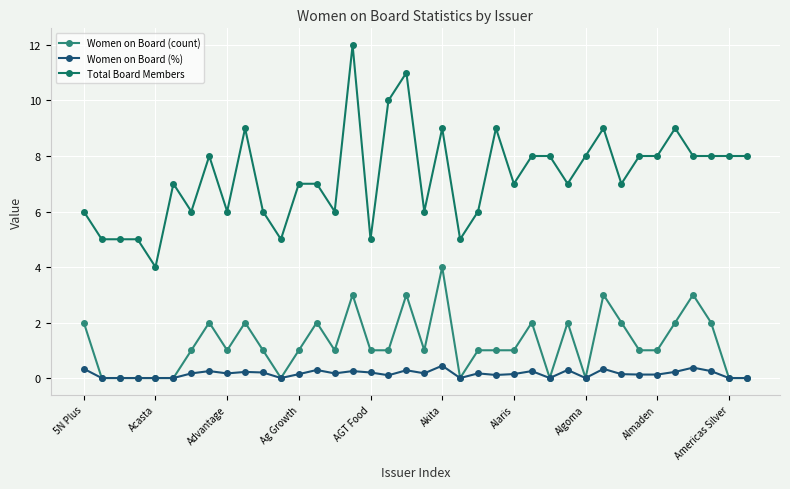

What is the lowest value of the Total Board Members series?

4.0